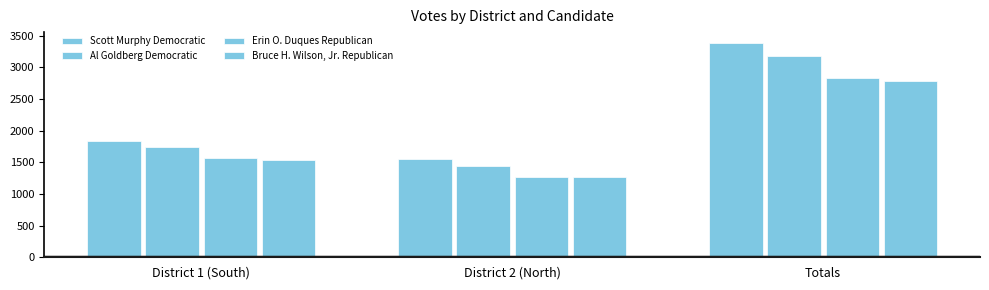

At which category does the chart reach its peak across all series?

Totals